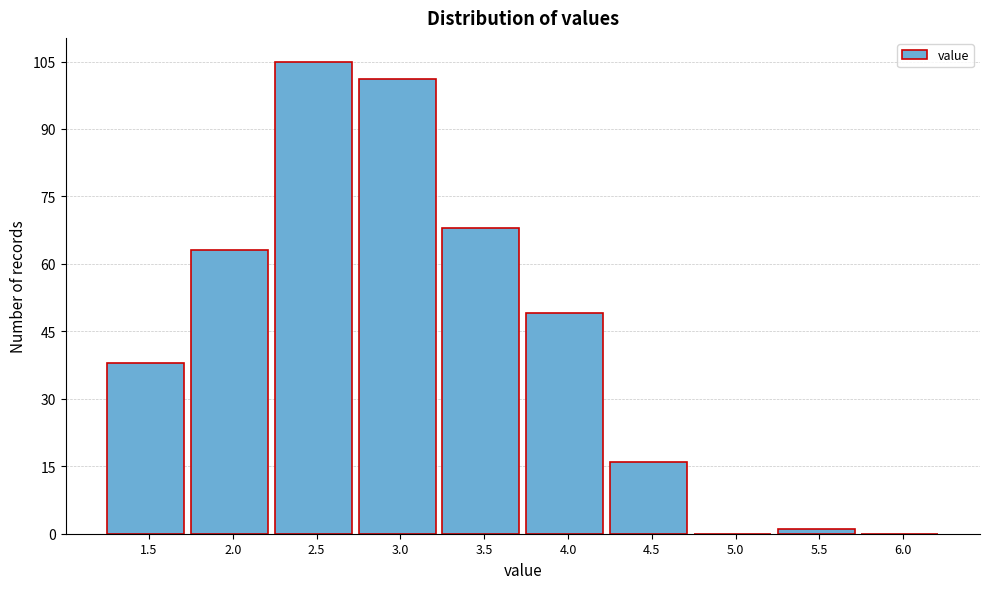

Reading right to left, what are all the values shown in this chart?

6.0=0	5.5=1	5.0=0	4.5=16	4.0=49	3.5=68	3.0=101	2.5=105	2.0=63	1.5=38